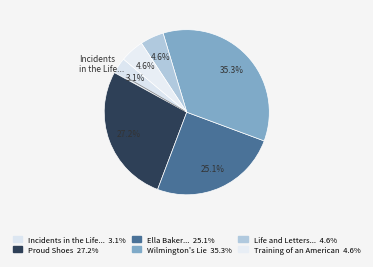

Which slice is the smallest?

Incidents in the Life of a Slave Girl